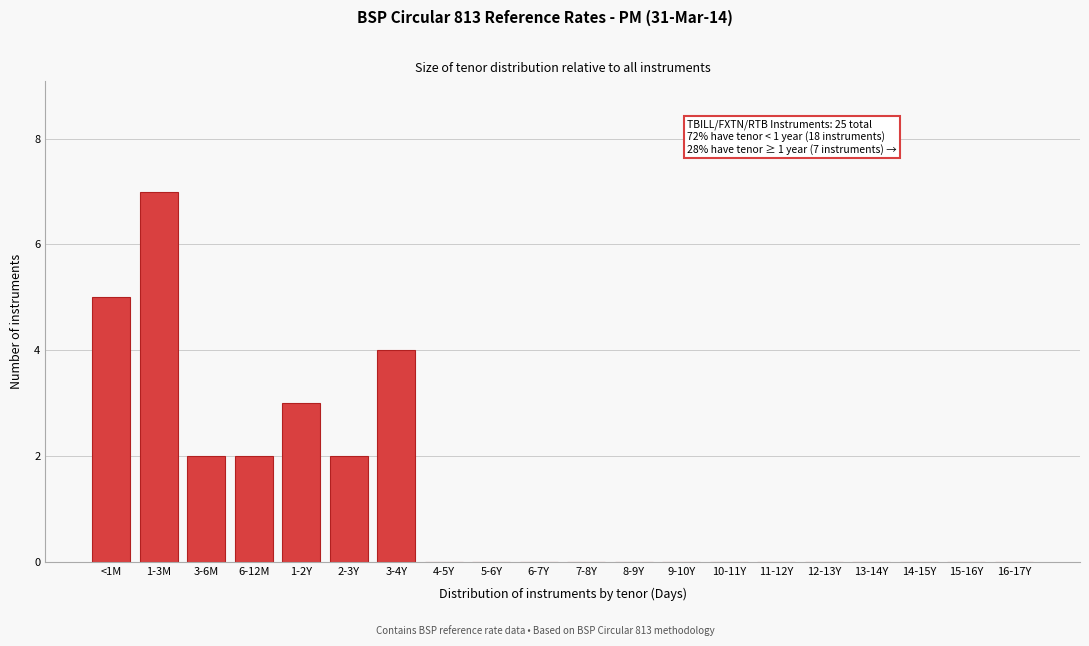

Reading left to right, list all the values displayed in this chart.

<1M=5	1-3M=7	3-6M=2	6-12M=2	1-2Y=3	2-3Y=2	3-4Y=4	4-5Y=0	5-6Y=0	6-7Y=0	7-8Y=0	8-9Y=0	9-10Y=0	10-11Y=0	11-12Y=0	12-13Y=0	13-14Y=0	14-15Y=0	15-16Y=0	16-17Y=0